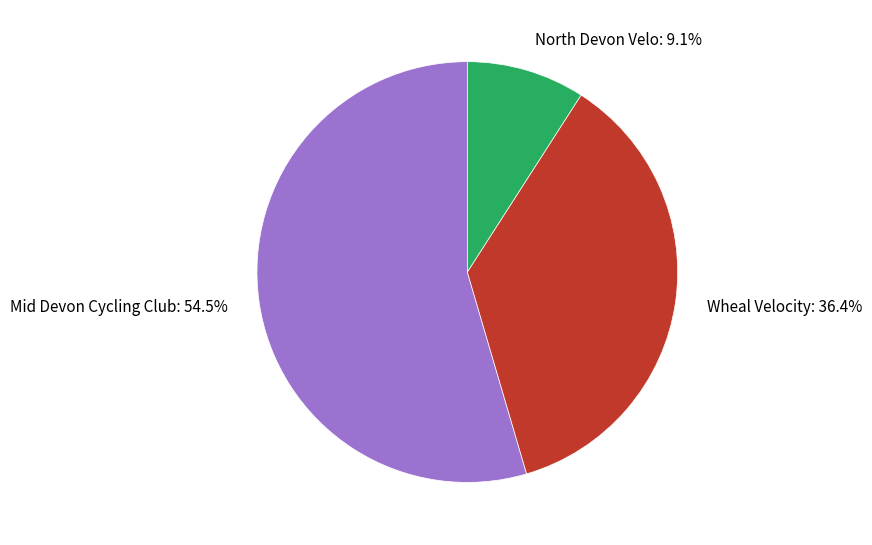

What percentage do Mid Devon Cycling Club and North Devon Velo together represent?

63.6%